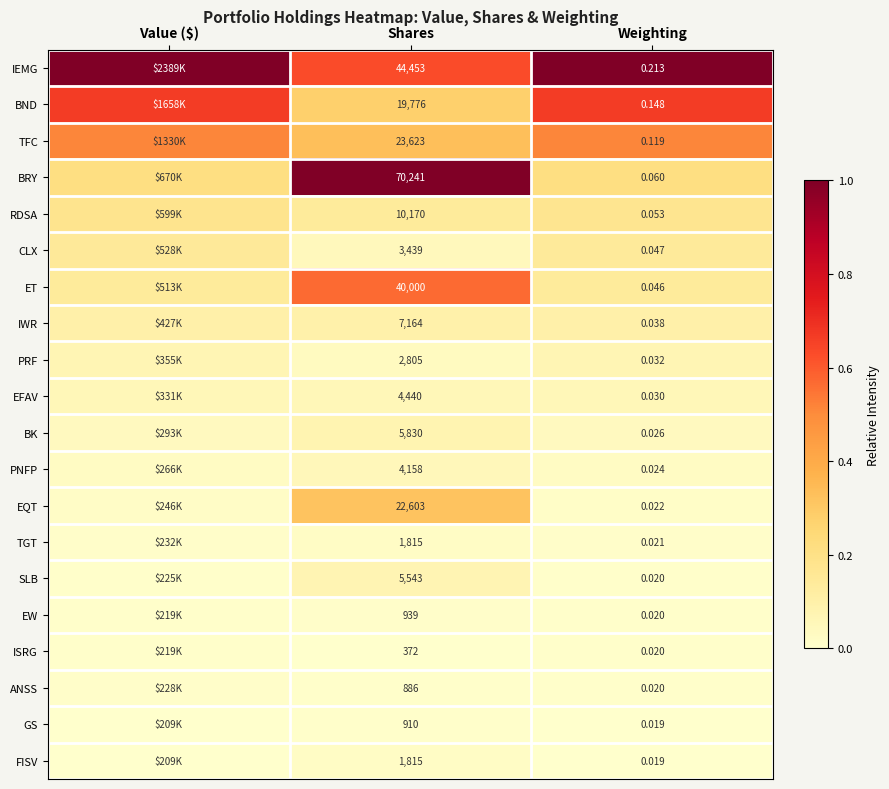

Count the number of categories in the chart.

3